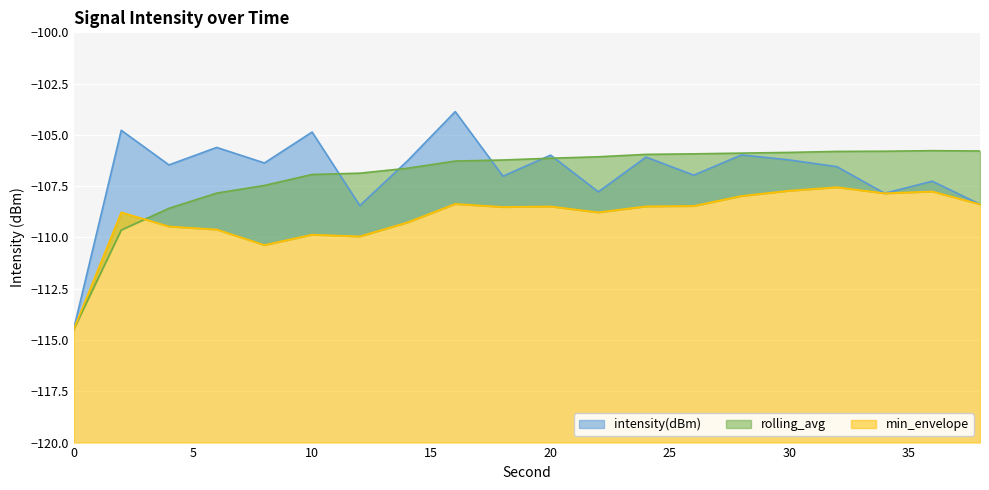

The value of intensity(dBm) at 10 is -104.9. True or false?

True